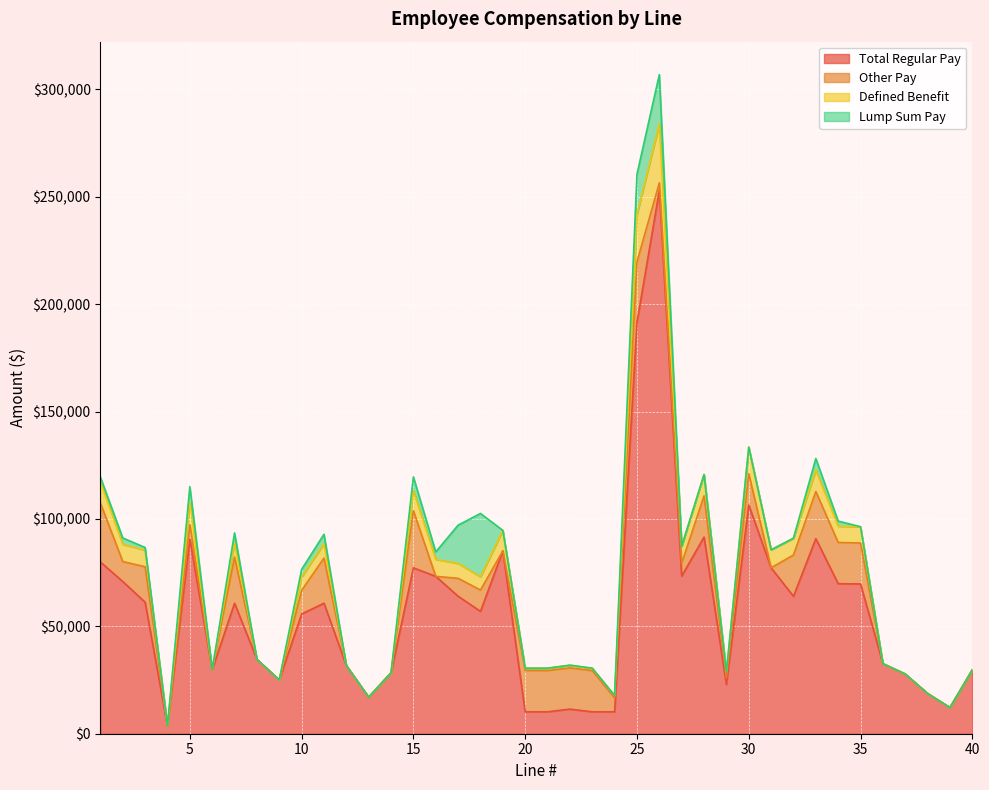

How many categories are shown in the chart?

40